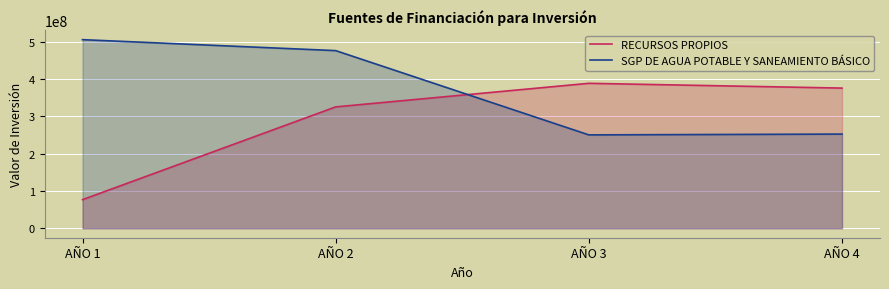

Which has a higher value, AÑO 2 or AÑO 1?

AÑO 2